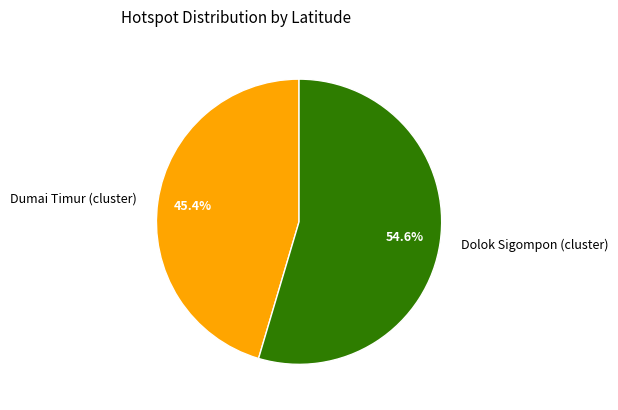

Does Dolok Sigompon (cluster) represent more than half of the total?

Yes